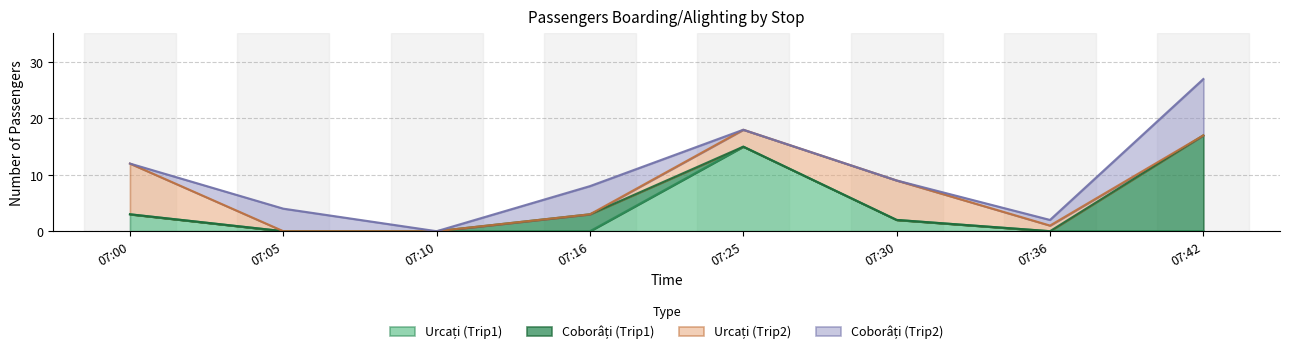

At which category is the sum across all series the highest?

07:42